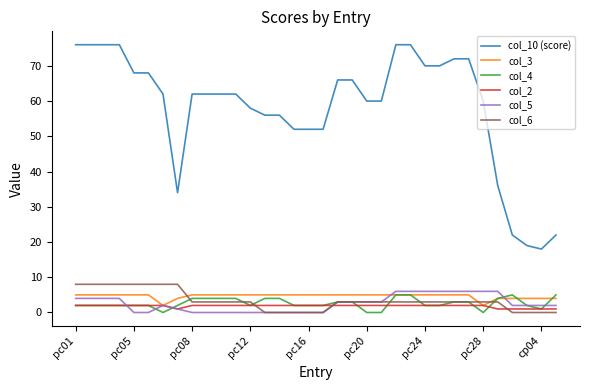

Count the col_5 values in the range 0 to 4.

26